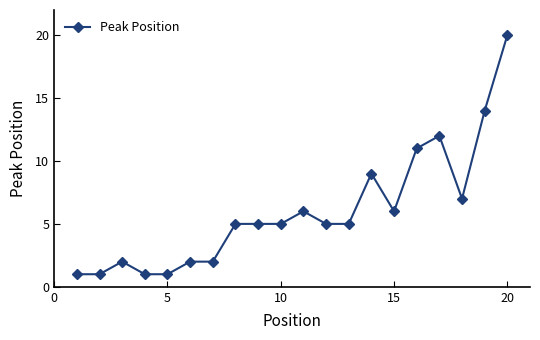

How many lines are shown in the chart?

1